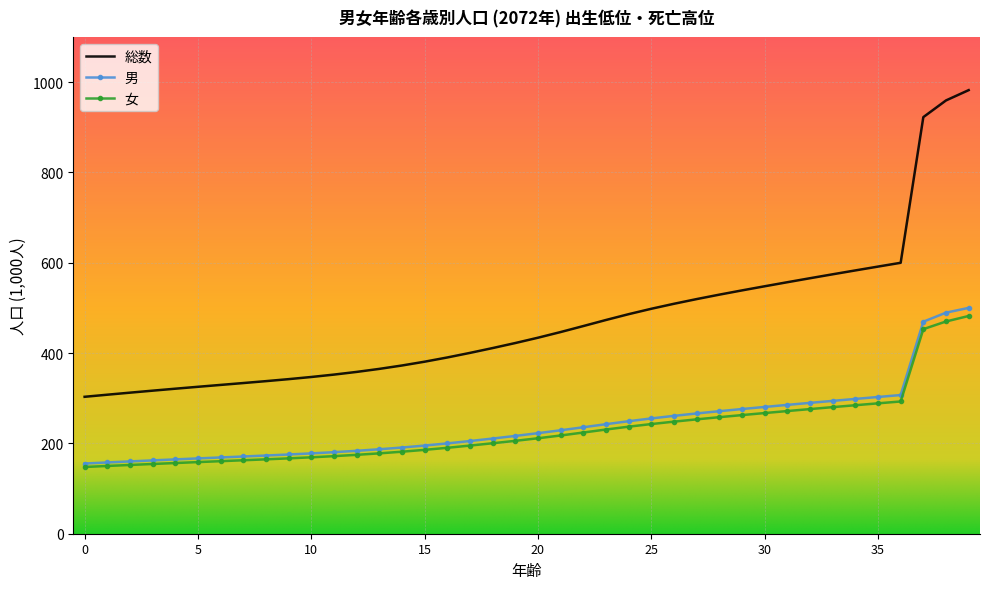

What are all the series names shown in the legend?

総数, 男, 女